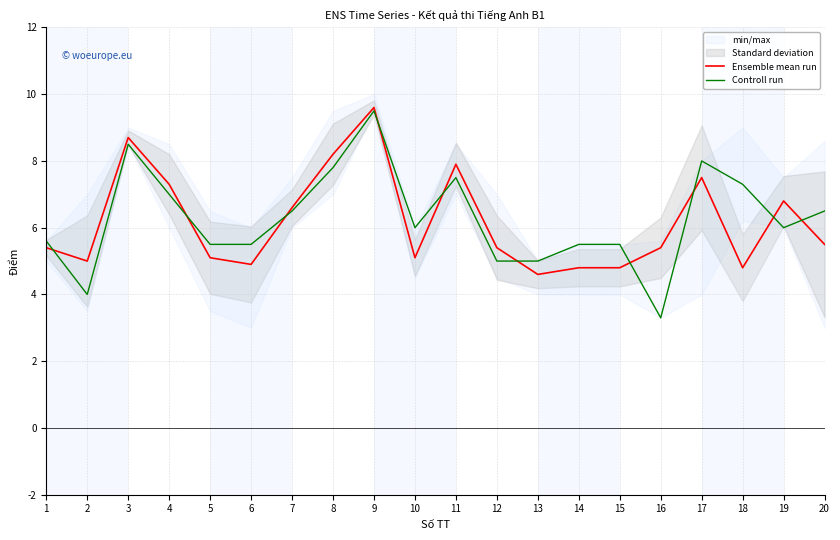

Is it true that Ensemble mean run equals 1.3 at 15?

False